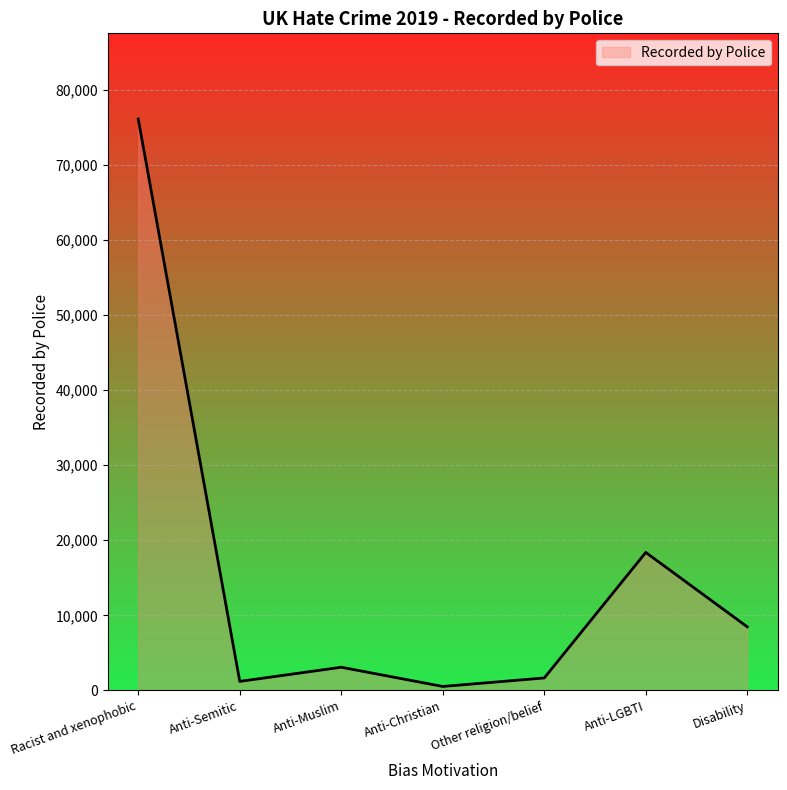

What is the maximum value shown in the chart?

76070